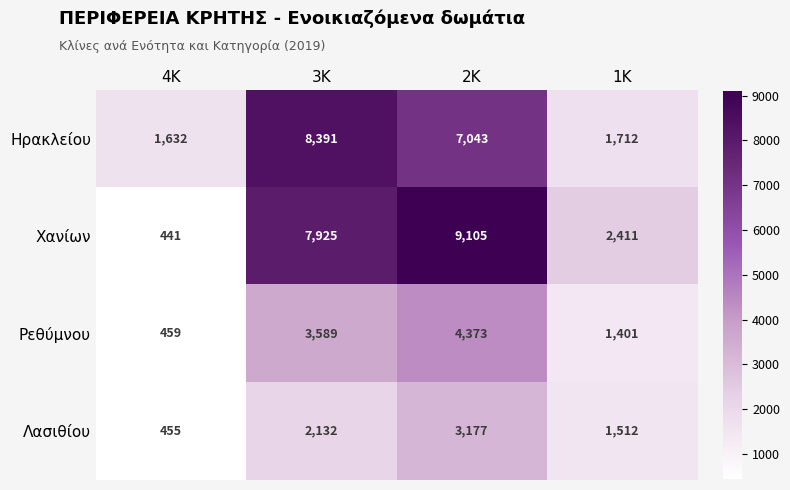

Is it true that Ηρακλείου equals 1632 at 4Κ?

True